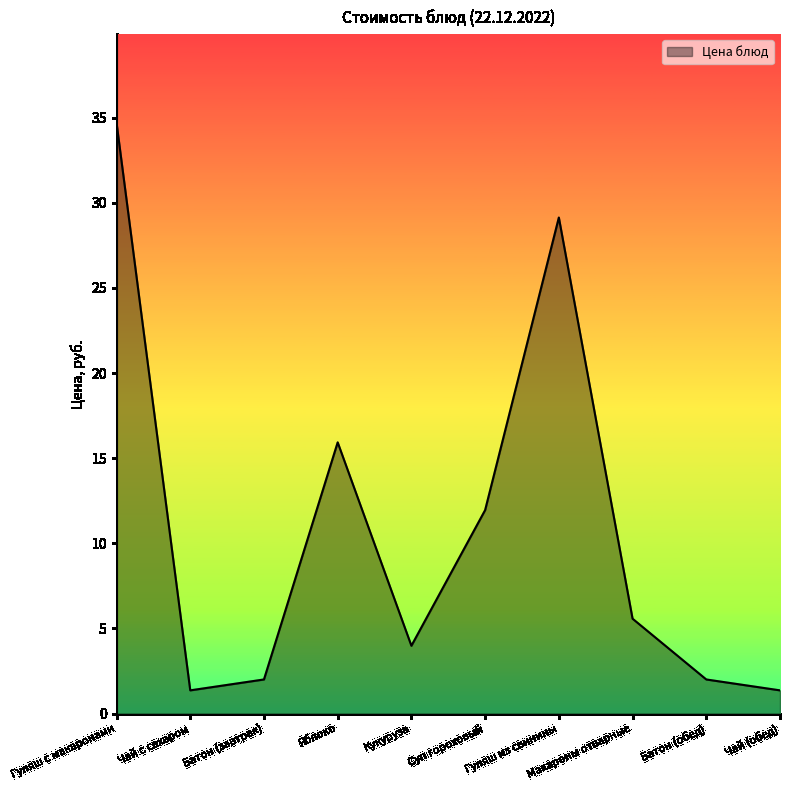

What is the minimum value shown in the chart?

1.4